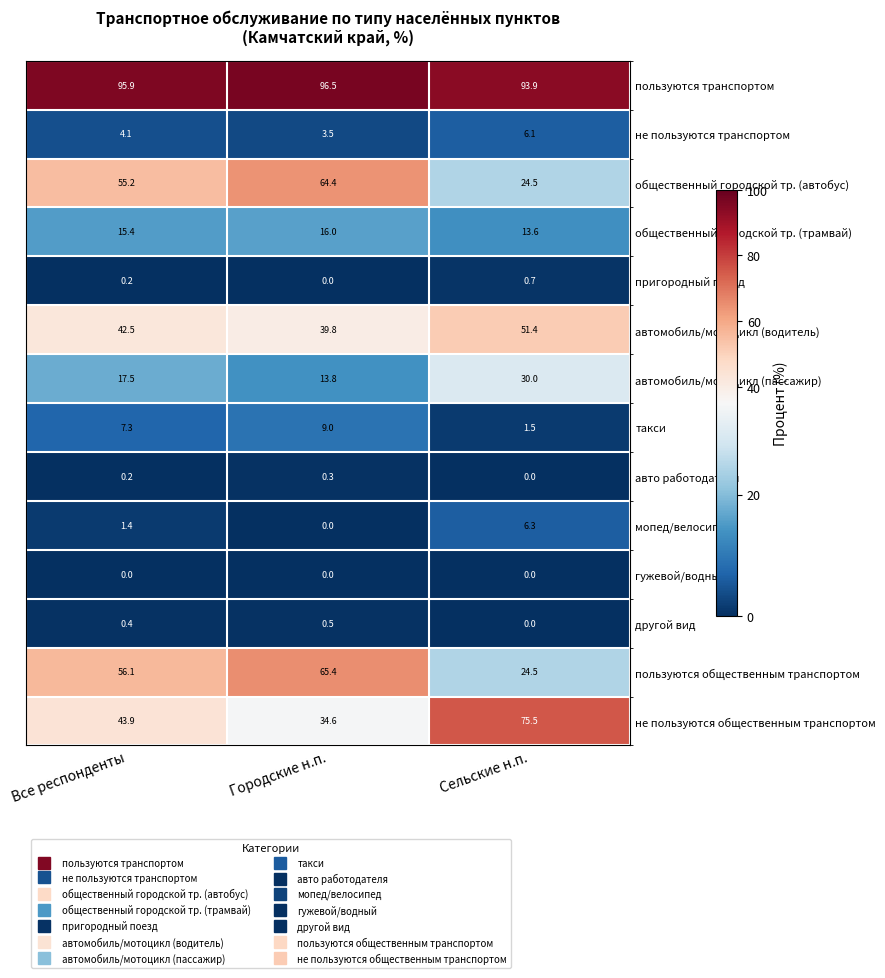

Count the number of data series in this chart.

14